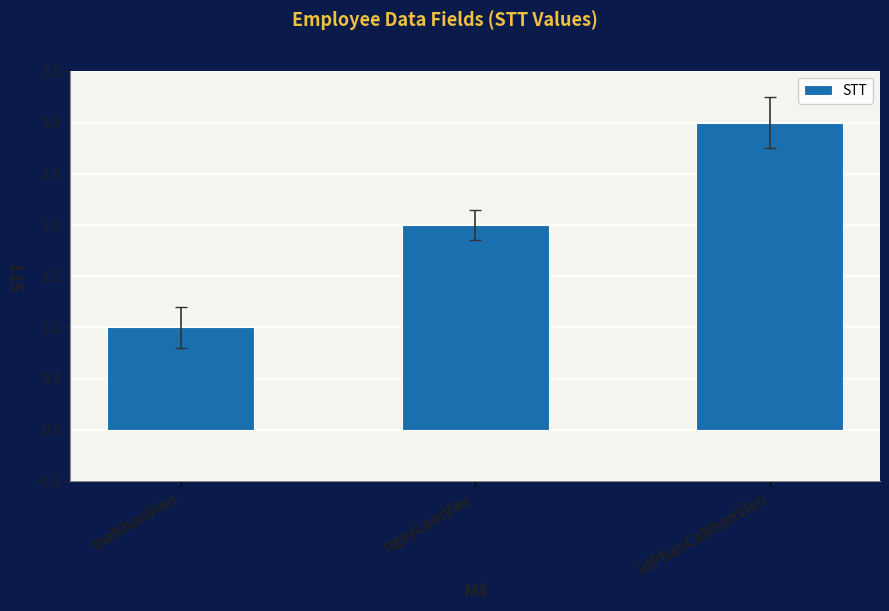

Is it true that the value at maNhanVien is 1?

True